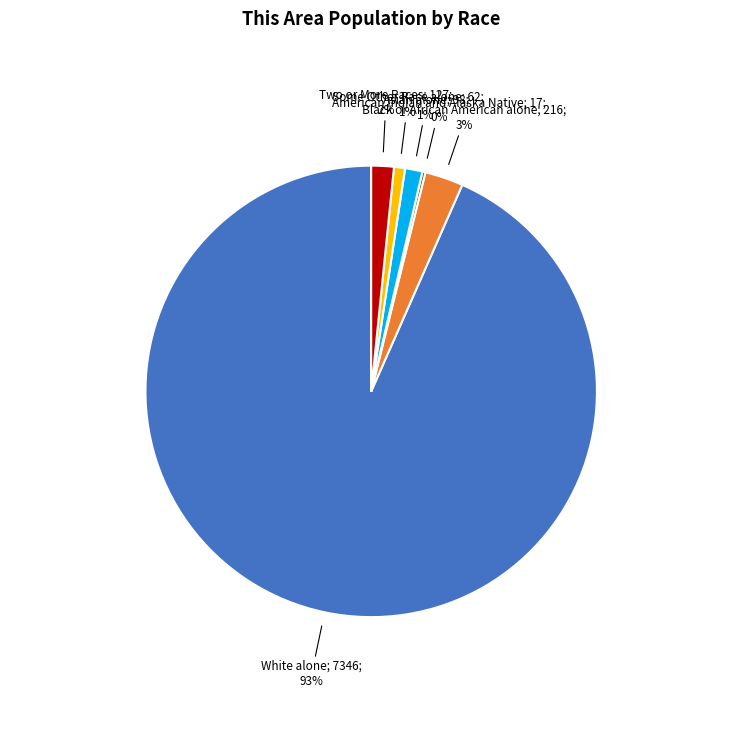

To the nearest percent, what is the difference between the largest and smallest slice percentages?

93%